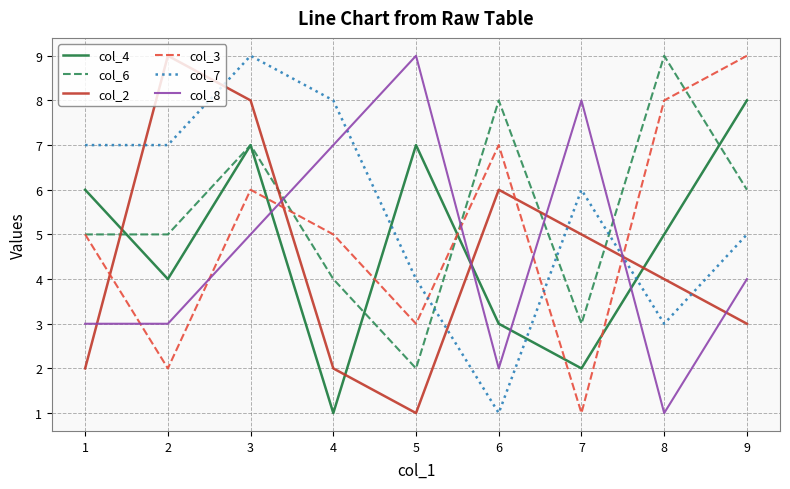

Is this an area chart (filled region under the line)?

No